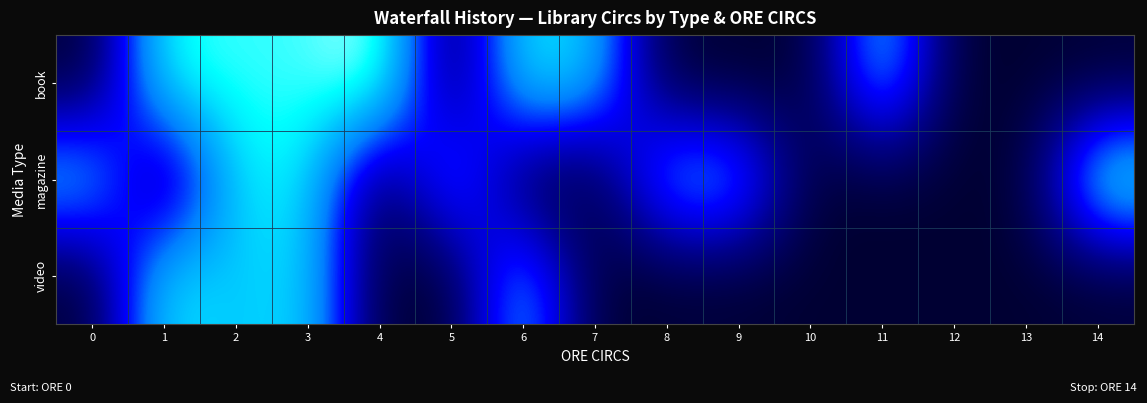

What is the spread (max minus min) of values at 8?

4.8